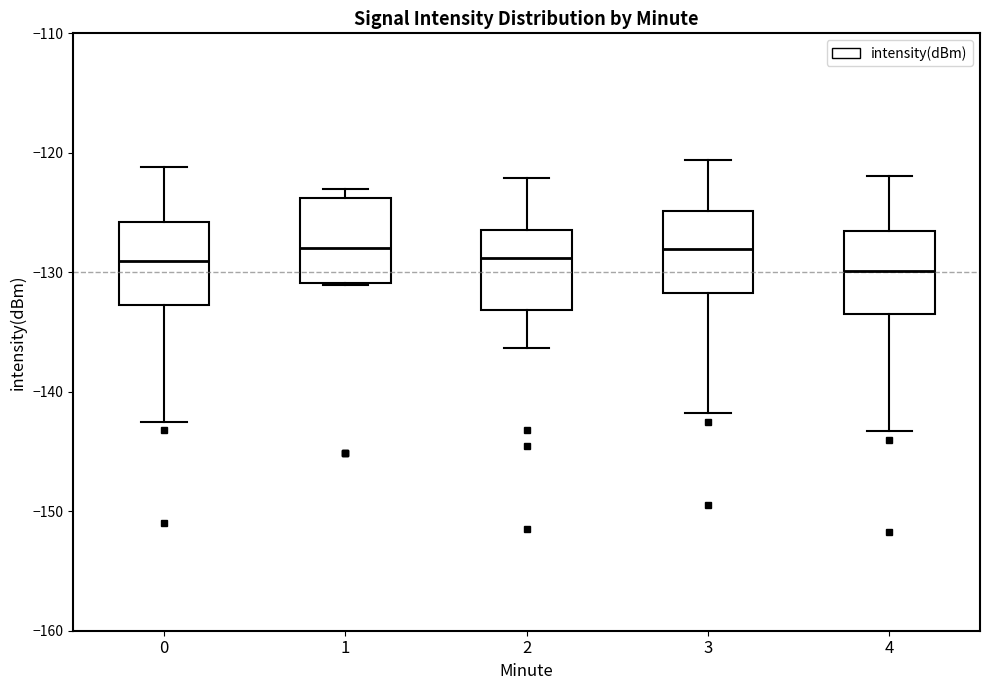

Reading left to right, read every box against the y-axis: the position of its median line, the range the box covers, and the ends of its whiskers. The values are not printed on the chart, so give them approximately, as read against the axis.

0: median -129, box -133 to -126, whiskers -143 to -121
1: median -128, box -131 to -124, whiskers -131 to -123
2: median -129, box -133 to -126, whiskers -136 to -122
3: median -128, box -132 to -125, whiskers -142 to -121
4: median -130, box -133 to -127, whiskers -143 to -122